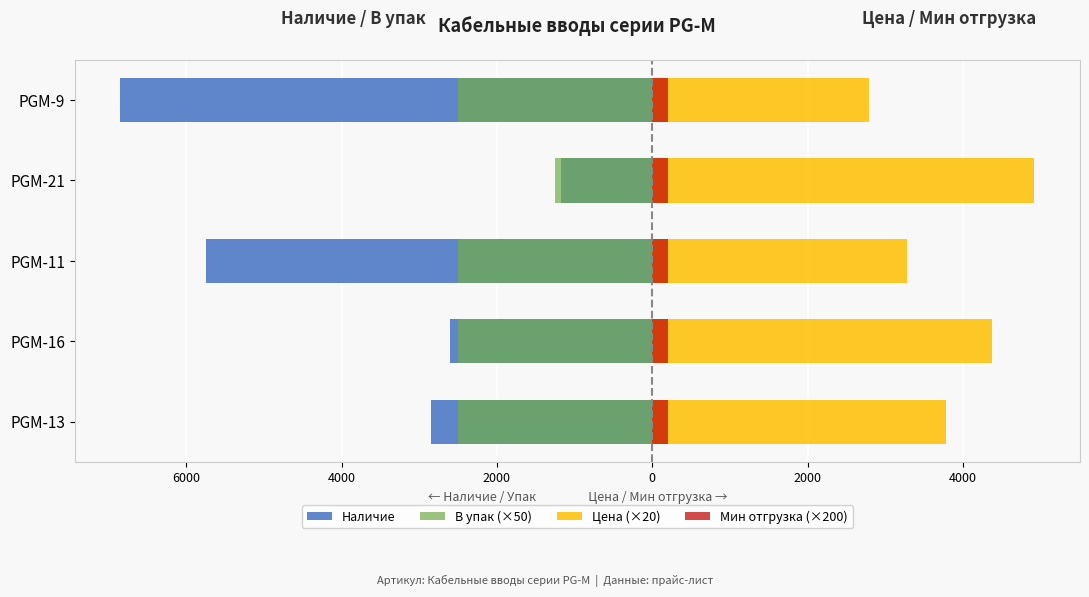

Reading left to right, transcribe all the data shown in this chart.

Наличие: -2850.0	-2600.0	-5750.0	-1175.0	-6850.0
В упак (×50): -2500.0	-2500.0	-2500.0	-1250.0	-2500.0
Цена (×20): 3775.8	4368.2	3274.4	4918.6	2793.6
Мин отгрузка (×200): 0.6	0.6	0.6	0.6	0.6